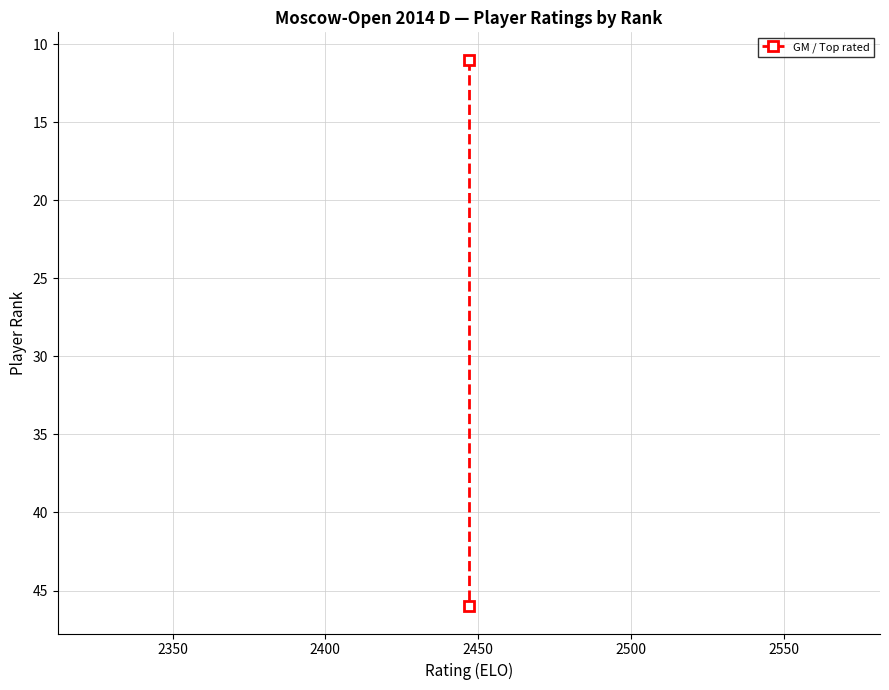

What is the value of the 1st point from the left?

11